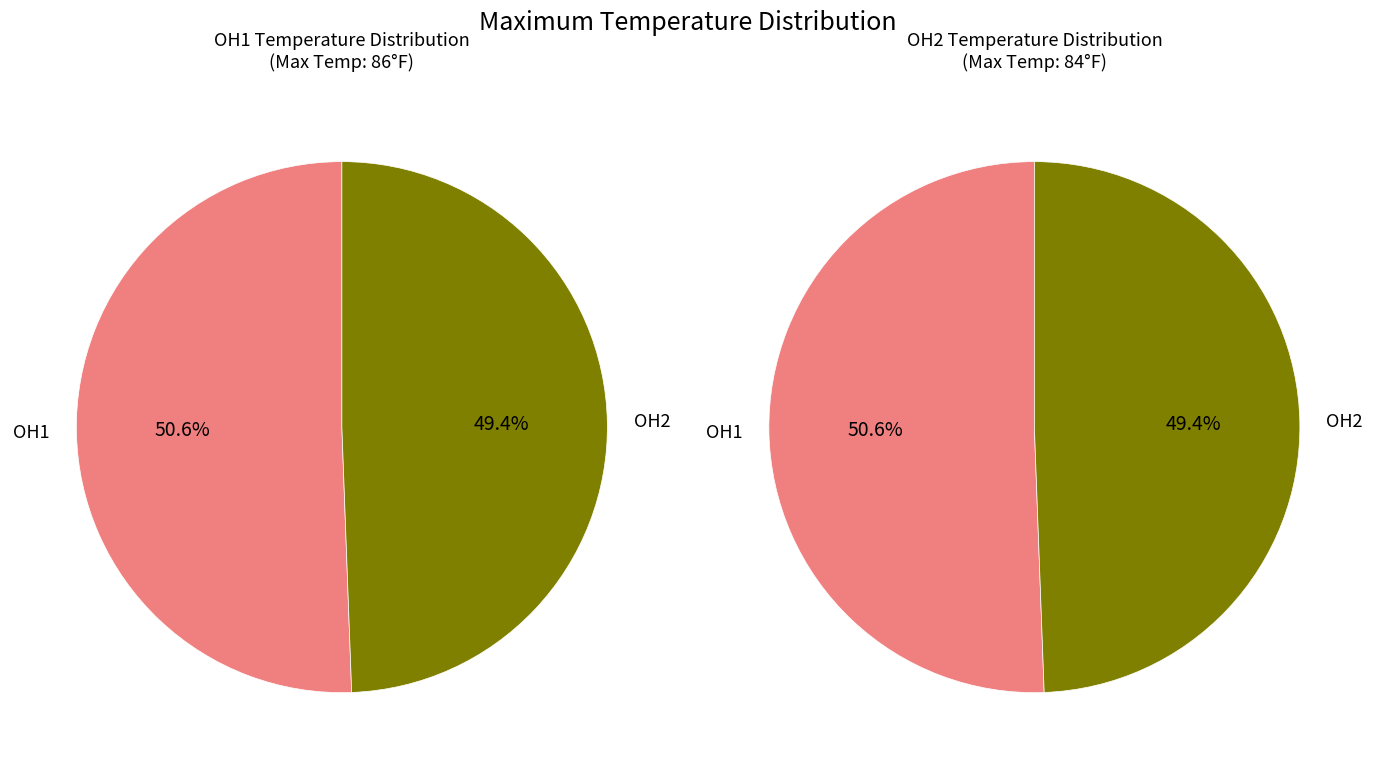

The OH2 slice represents 49% of the pie. True or false?

True